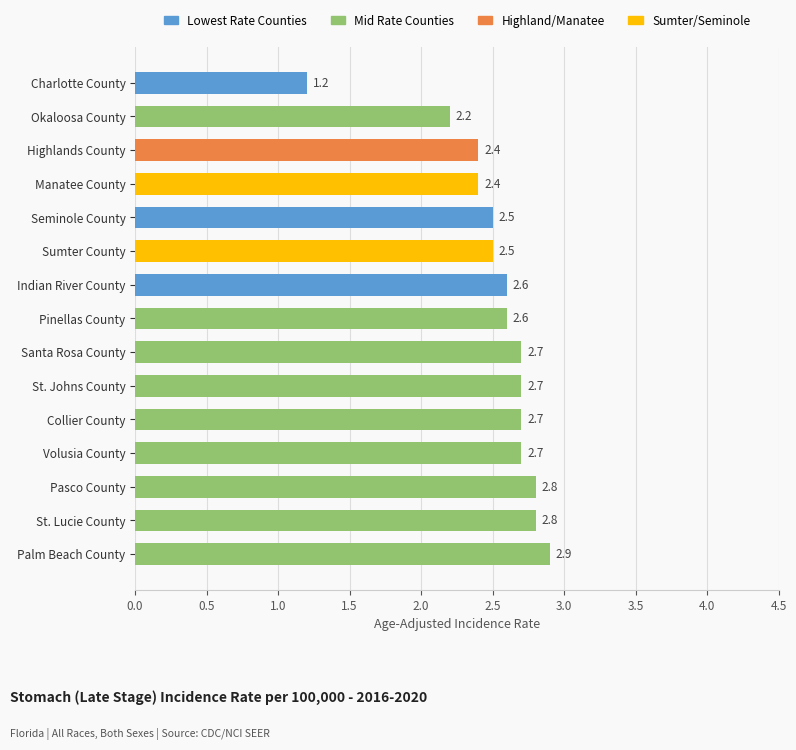

At which label is the value closest to 2?

Okaloosa County